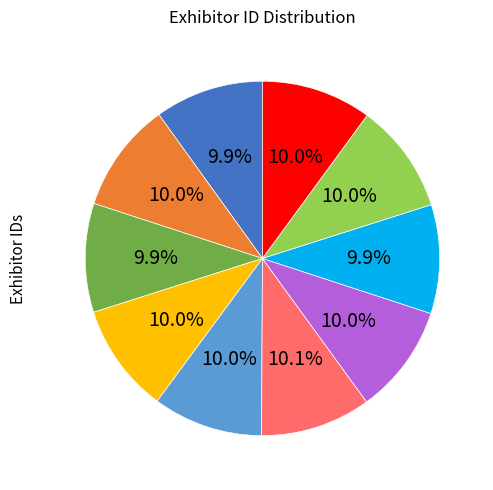

Is there any slice that represents more than half of the pie?

No